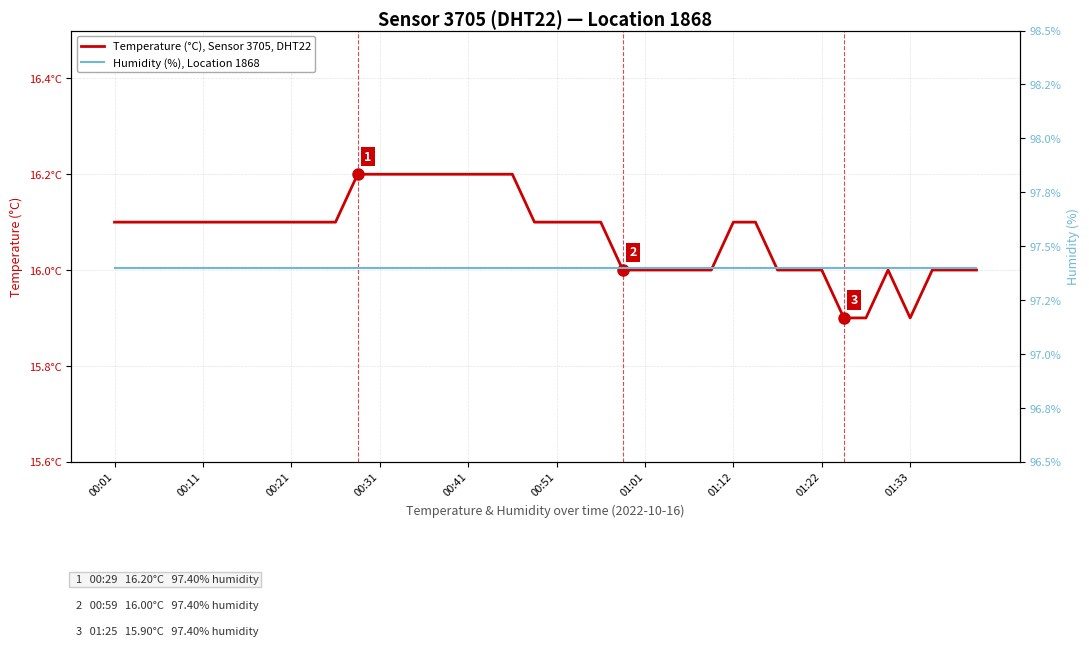

The value of Temperature (°C), Sensor 3705, DHT22 at 01:01 is 25.6. True or false?

False